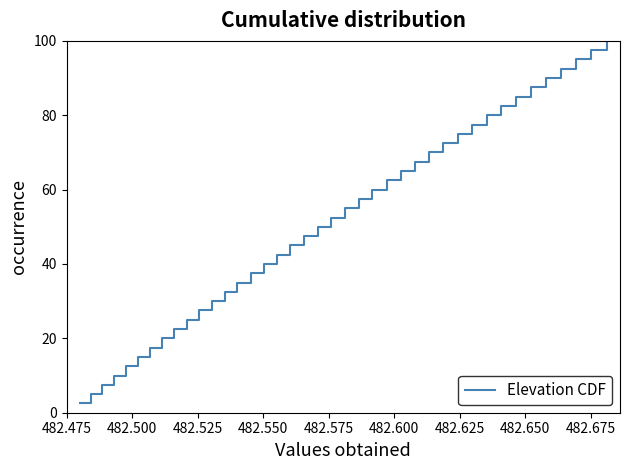

Reading right to left, what are all the values shown in this chart?

100.0	97.5	95.0	92.5	90.0	87.5	85.0	82.5	80.0	77.5	75.0	72.5	70.0	67.5	65.0	62.5	60.0	57.5	55.0	52.5	50.0	47.5	45.0	42.5	40.0	37.5	35.0	32.5	30.0	27.5	25.0	22.5	20.0	17.5	15.0	12.5	10.0	7.5	5.0	2.5